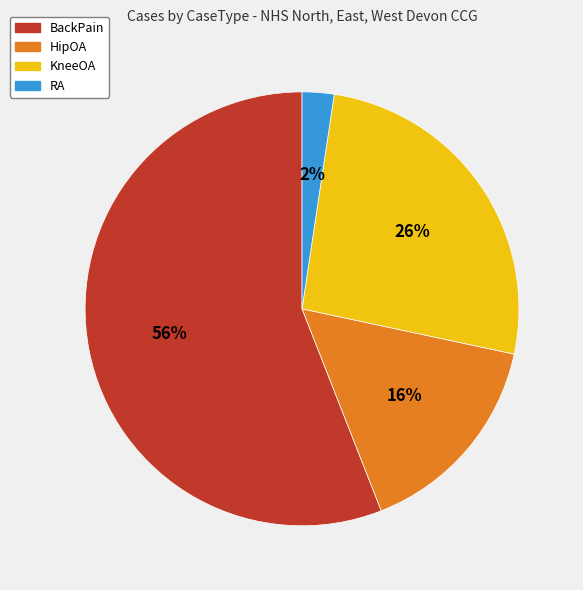

To the nearest percent, what is the average slice percentage?

25%